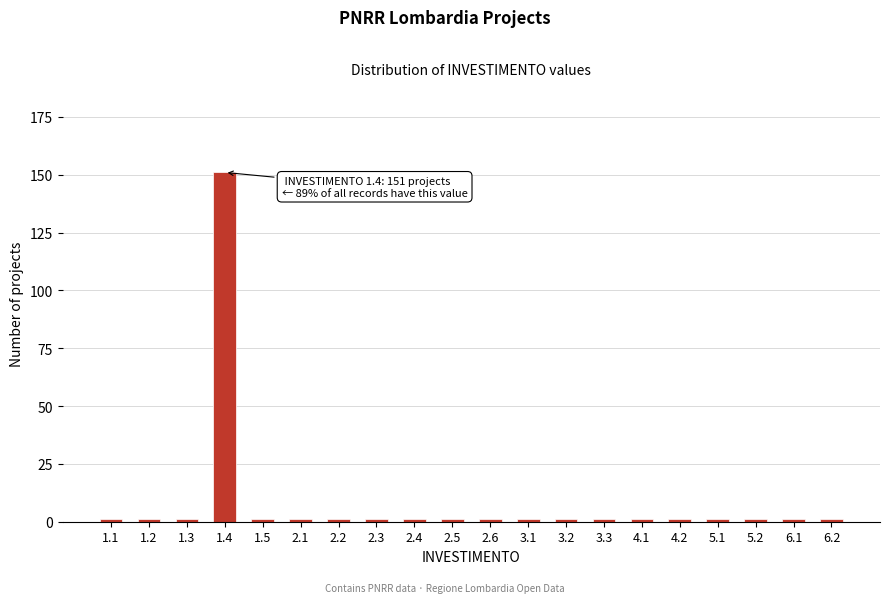

Reading right to left, what are all the values shown in this chart?

1	1	1	1	1	1	1	1	1	1	1	1	1	1	1	1	151	1	1	1